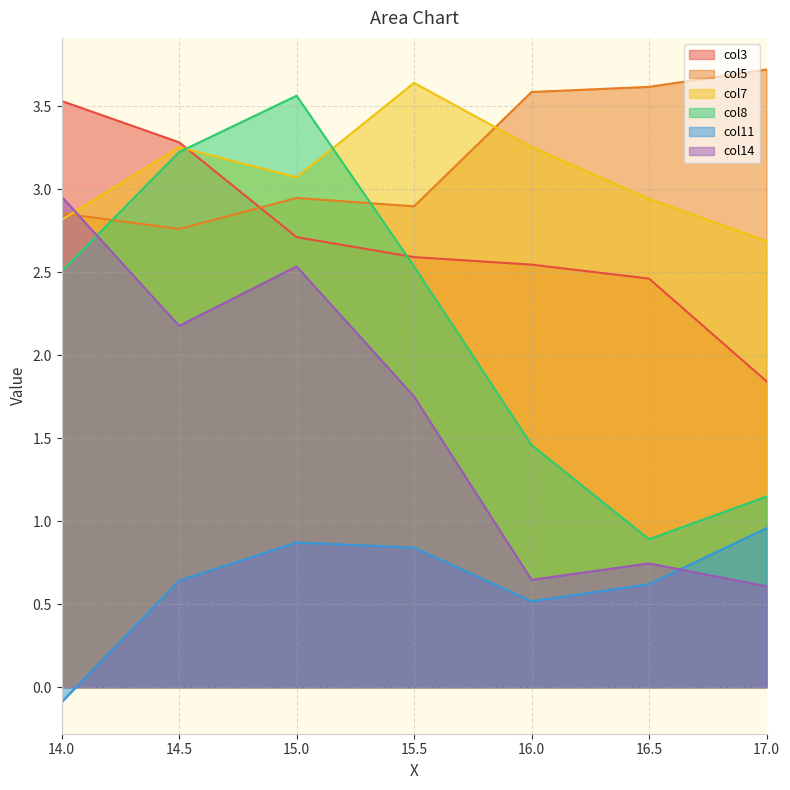

True or false: col3 and col14 intersect in this chart.

False